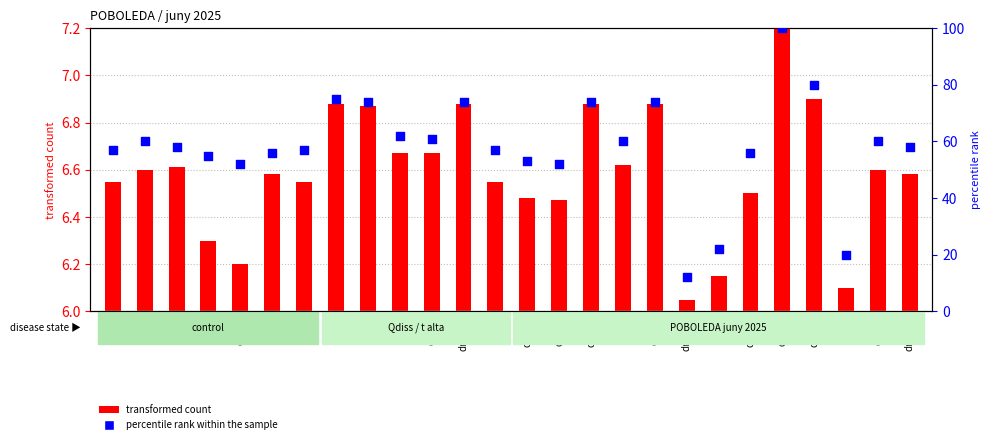

Which series contains the lowest Y value?

transformed count